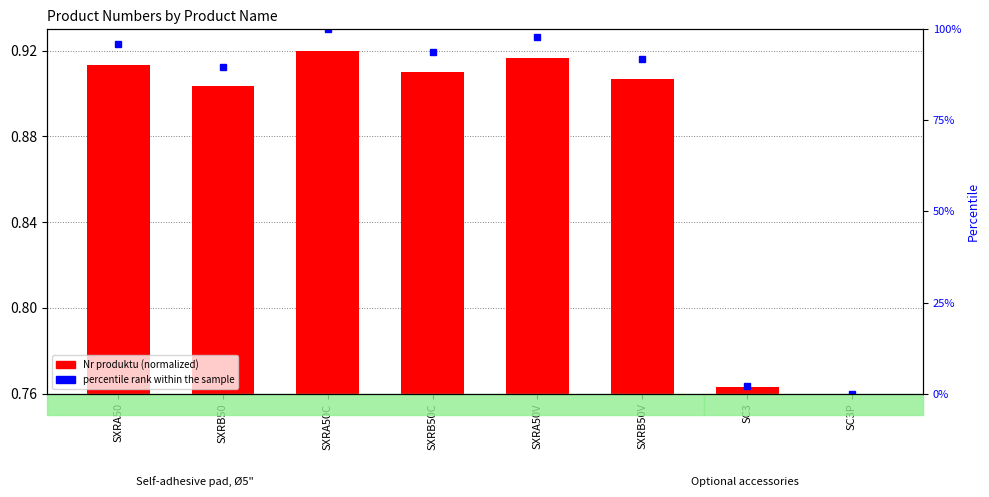

Which series changed the most between SXRB50C and SC3P?

percentile rank within the sample